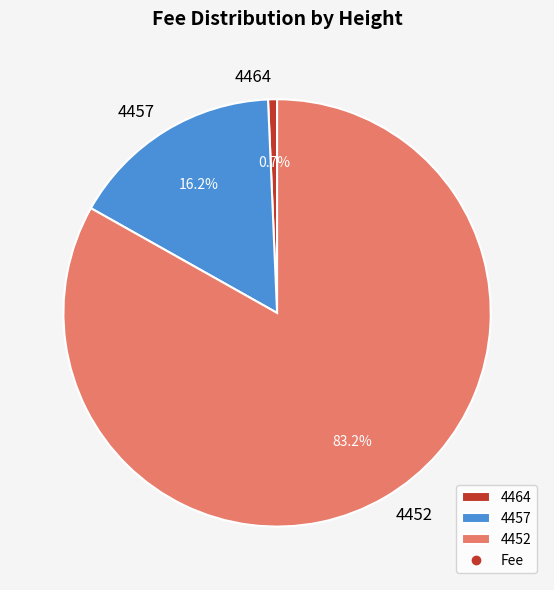

Which category has the biggest portion of the pie?

4452